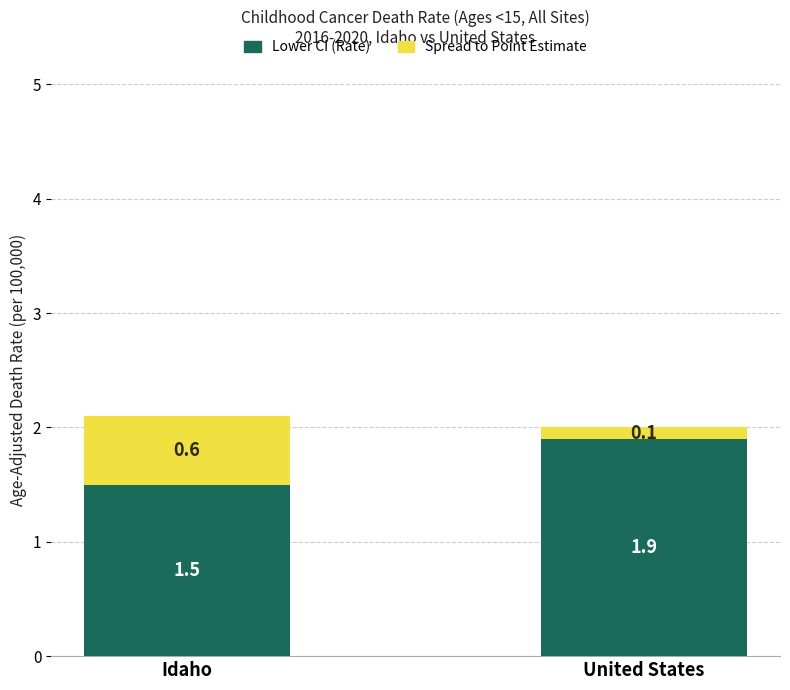

At which category is the sum across all series the highest?

Idaho